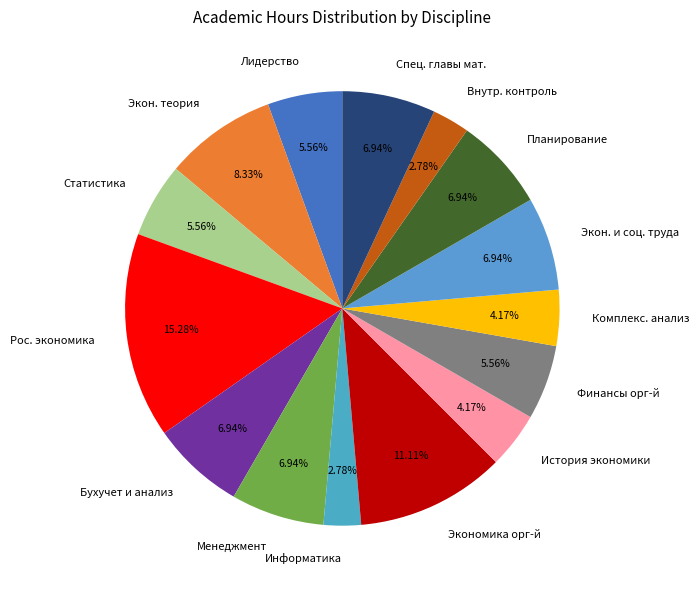

Is Финансы орг-й the majority of the pie?

No